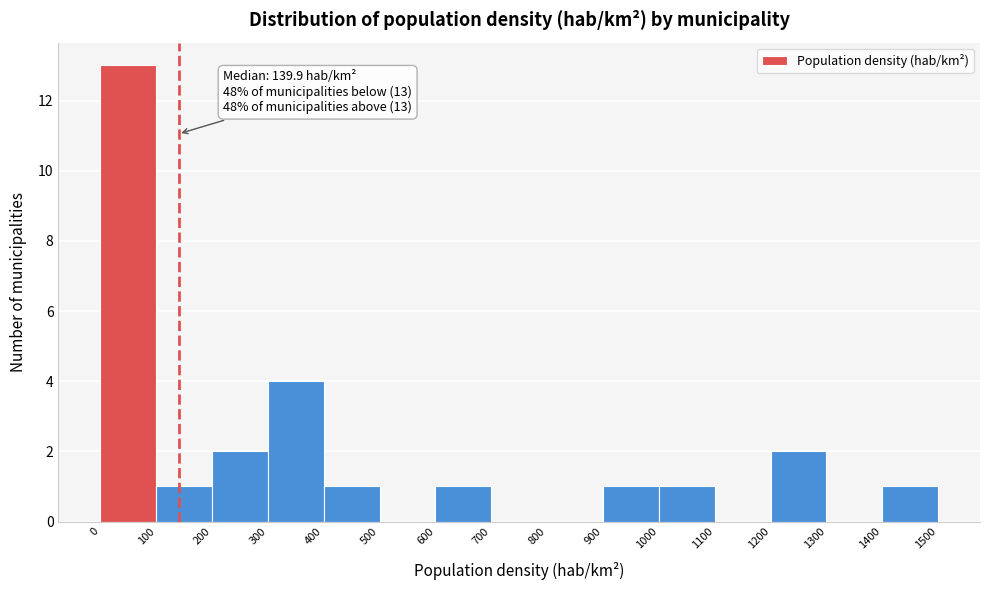

Over which range of the x-axis is the bar tallest?

0 to 100